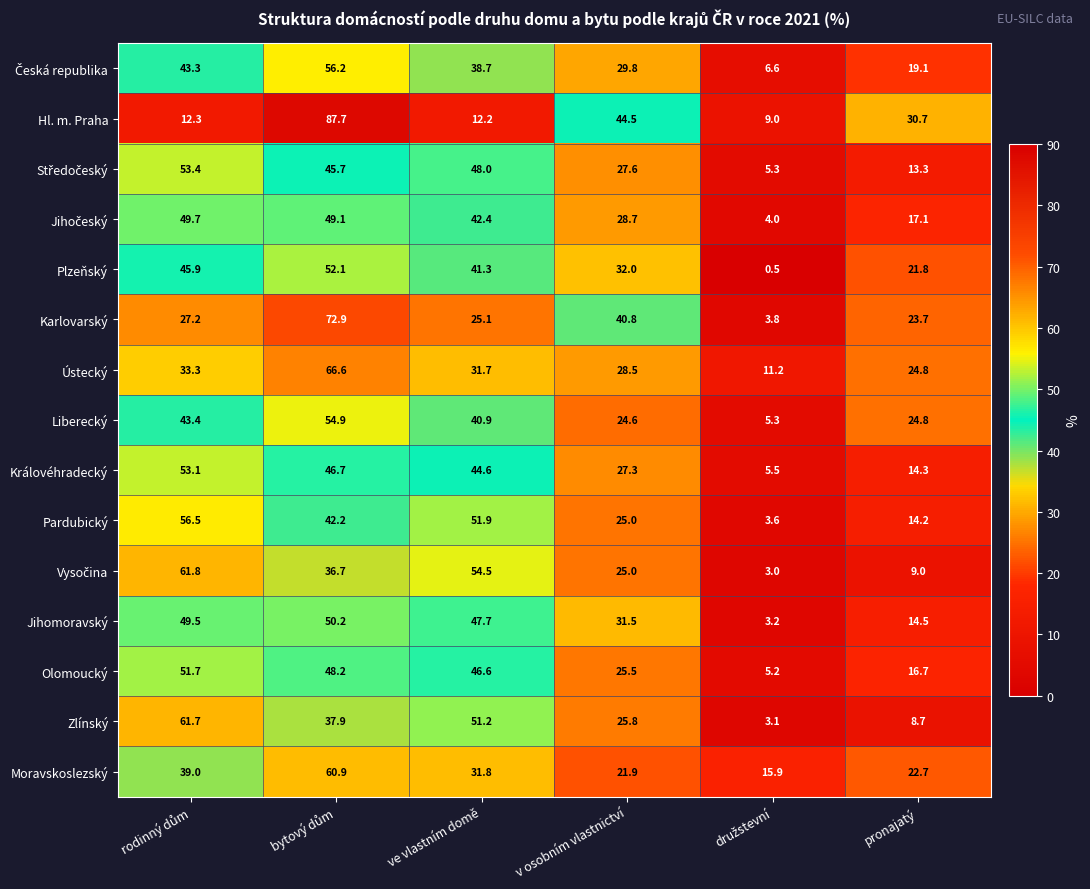

What is the difference between the highest and lowest values at ve vlastním domě?

42.3